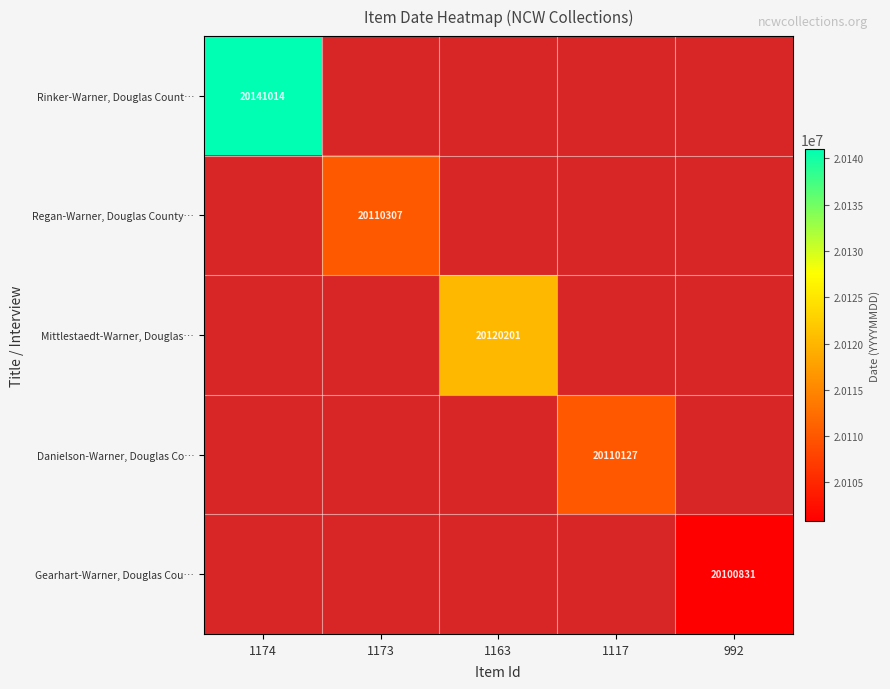

What is the approximate value of Mittlestaedt-Warner, Douglas… at 1163?

20120201.0